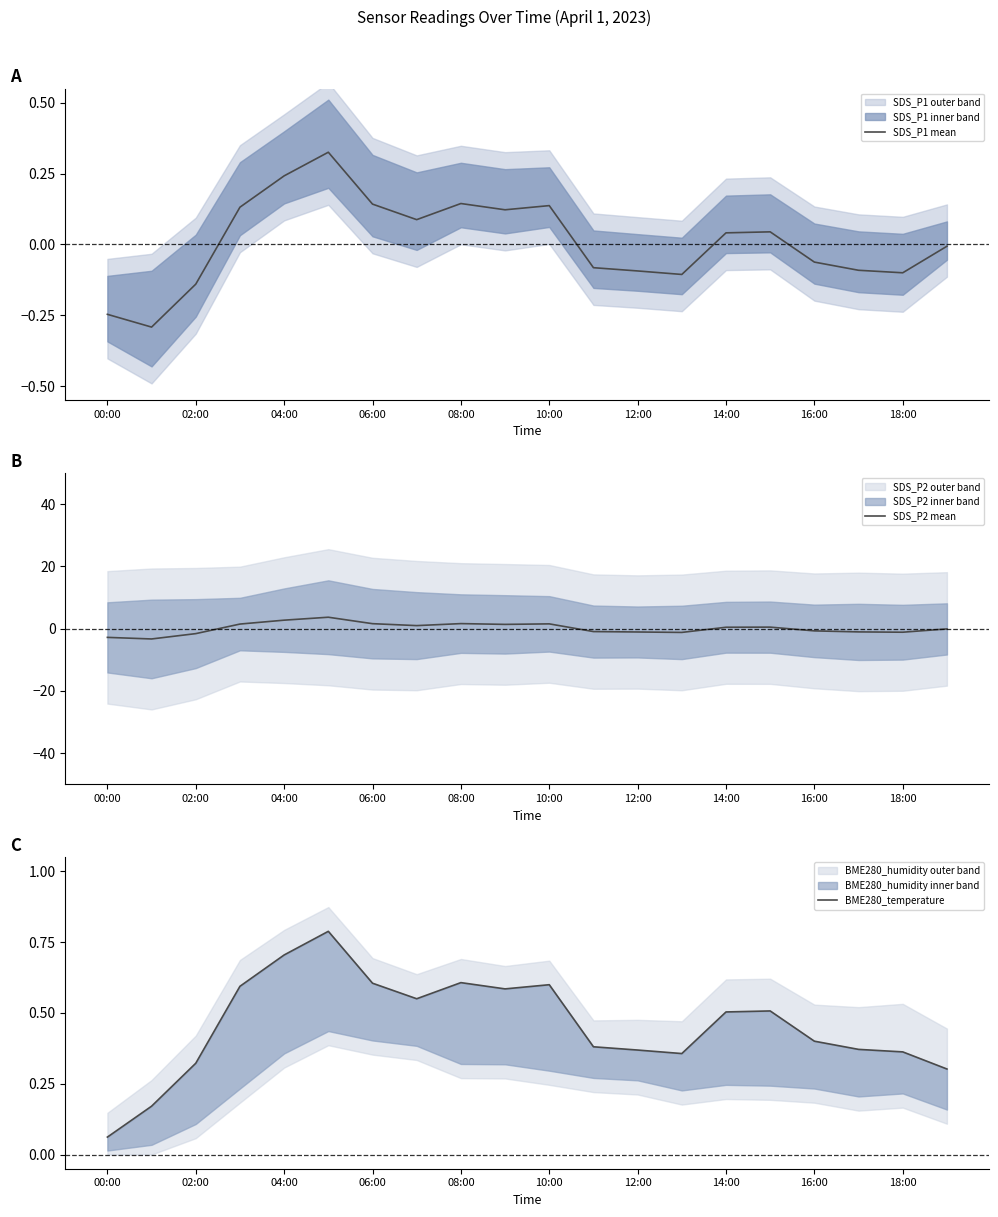

How many positive values does the SDS_P2 mean series have?

10